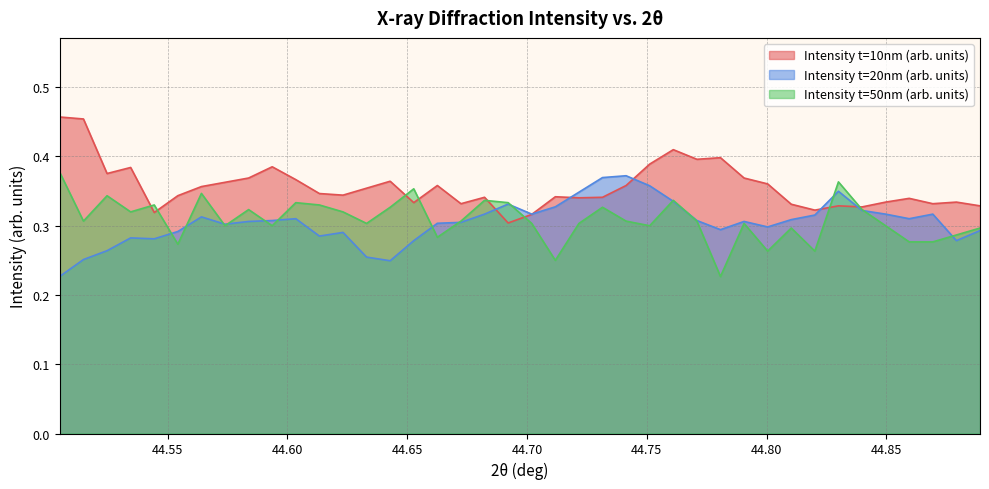

Between 44.51484 and 44.66256, which series saw the biggest shift?

Intensity t=10nm (arb. units)